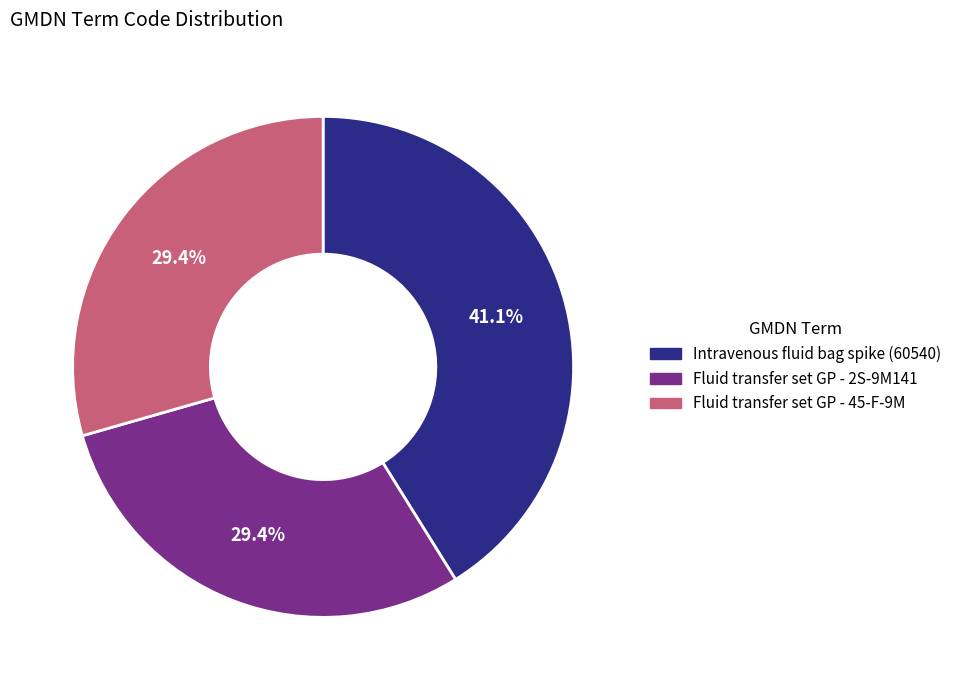

Is there a majority slice in this chart?

No